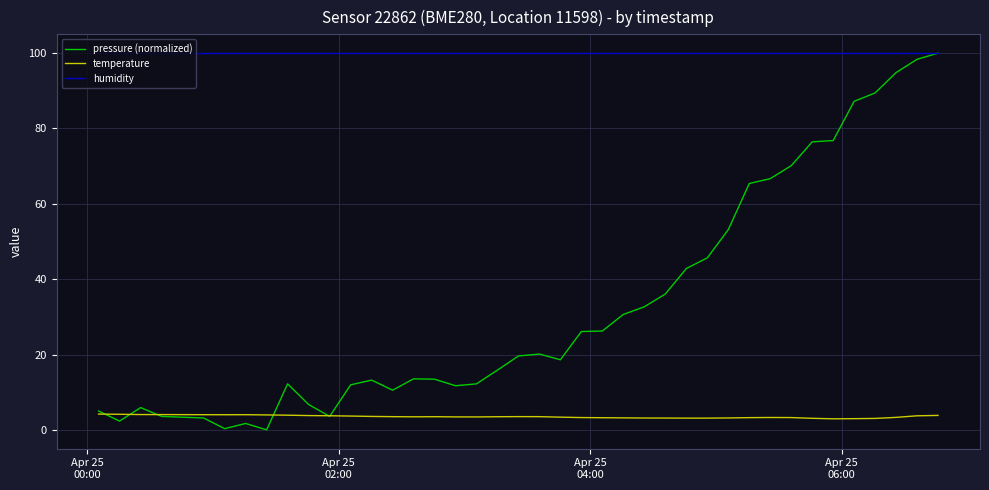

True or false: humidity and temperature cross at least once.

False